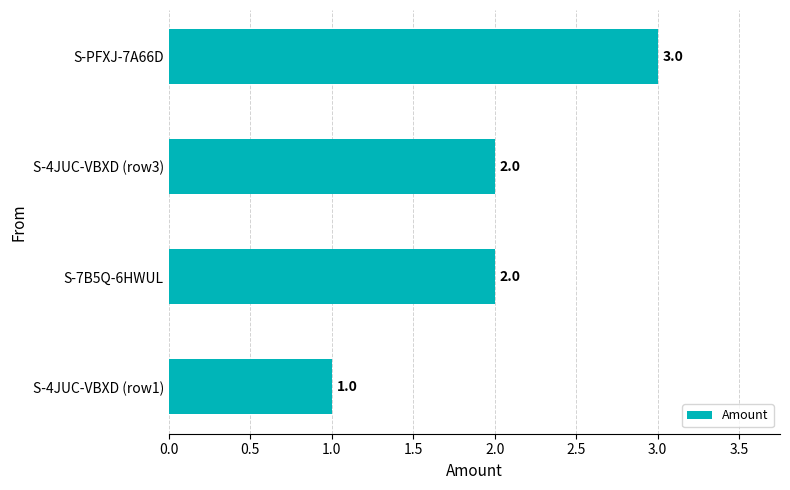

What is the average value?

2